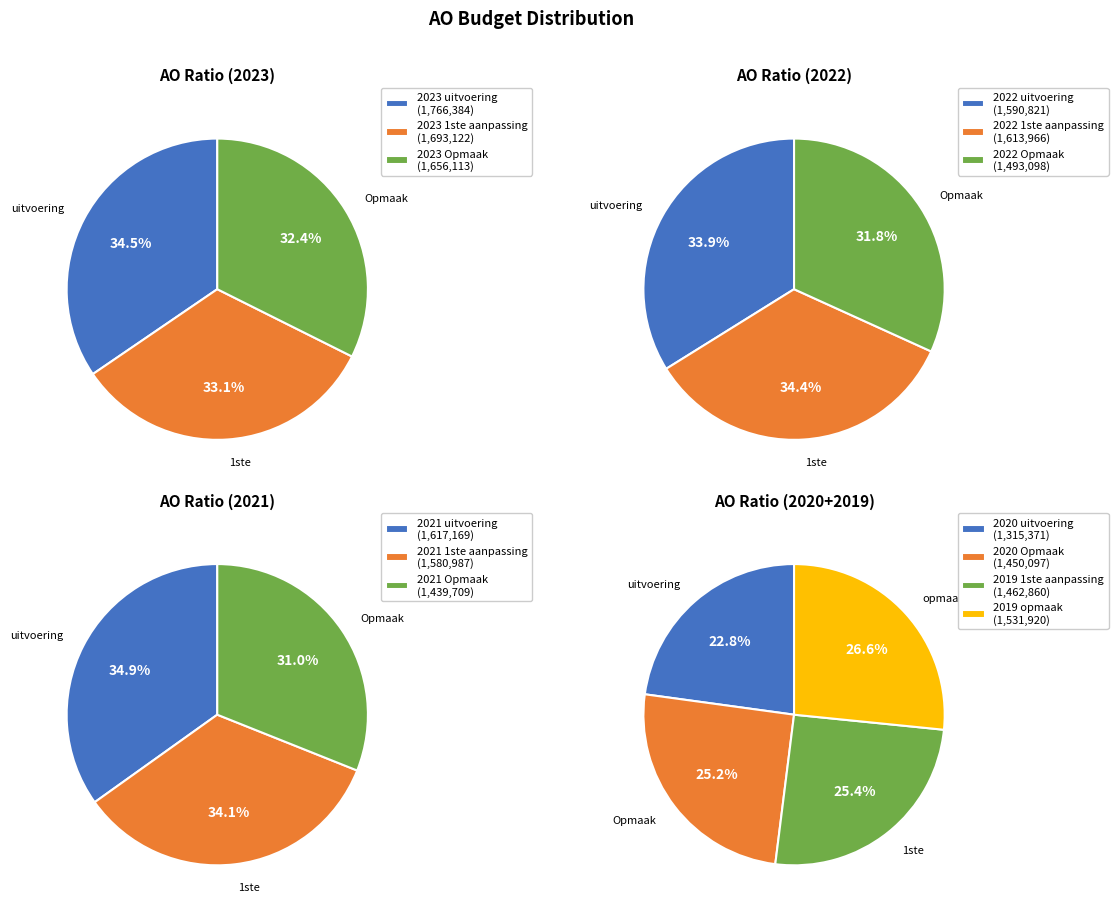

Which category has the smallest portion of the pie?

2020 uitvoering